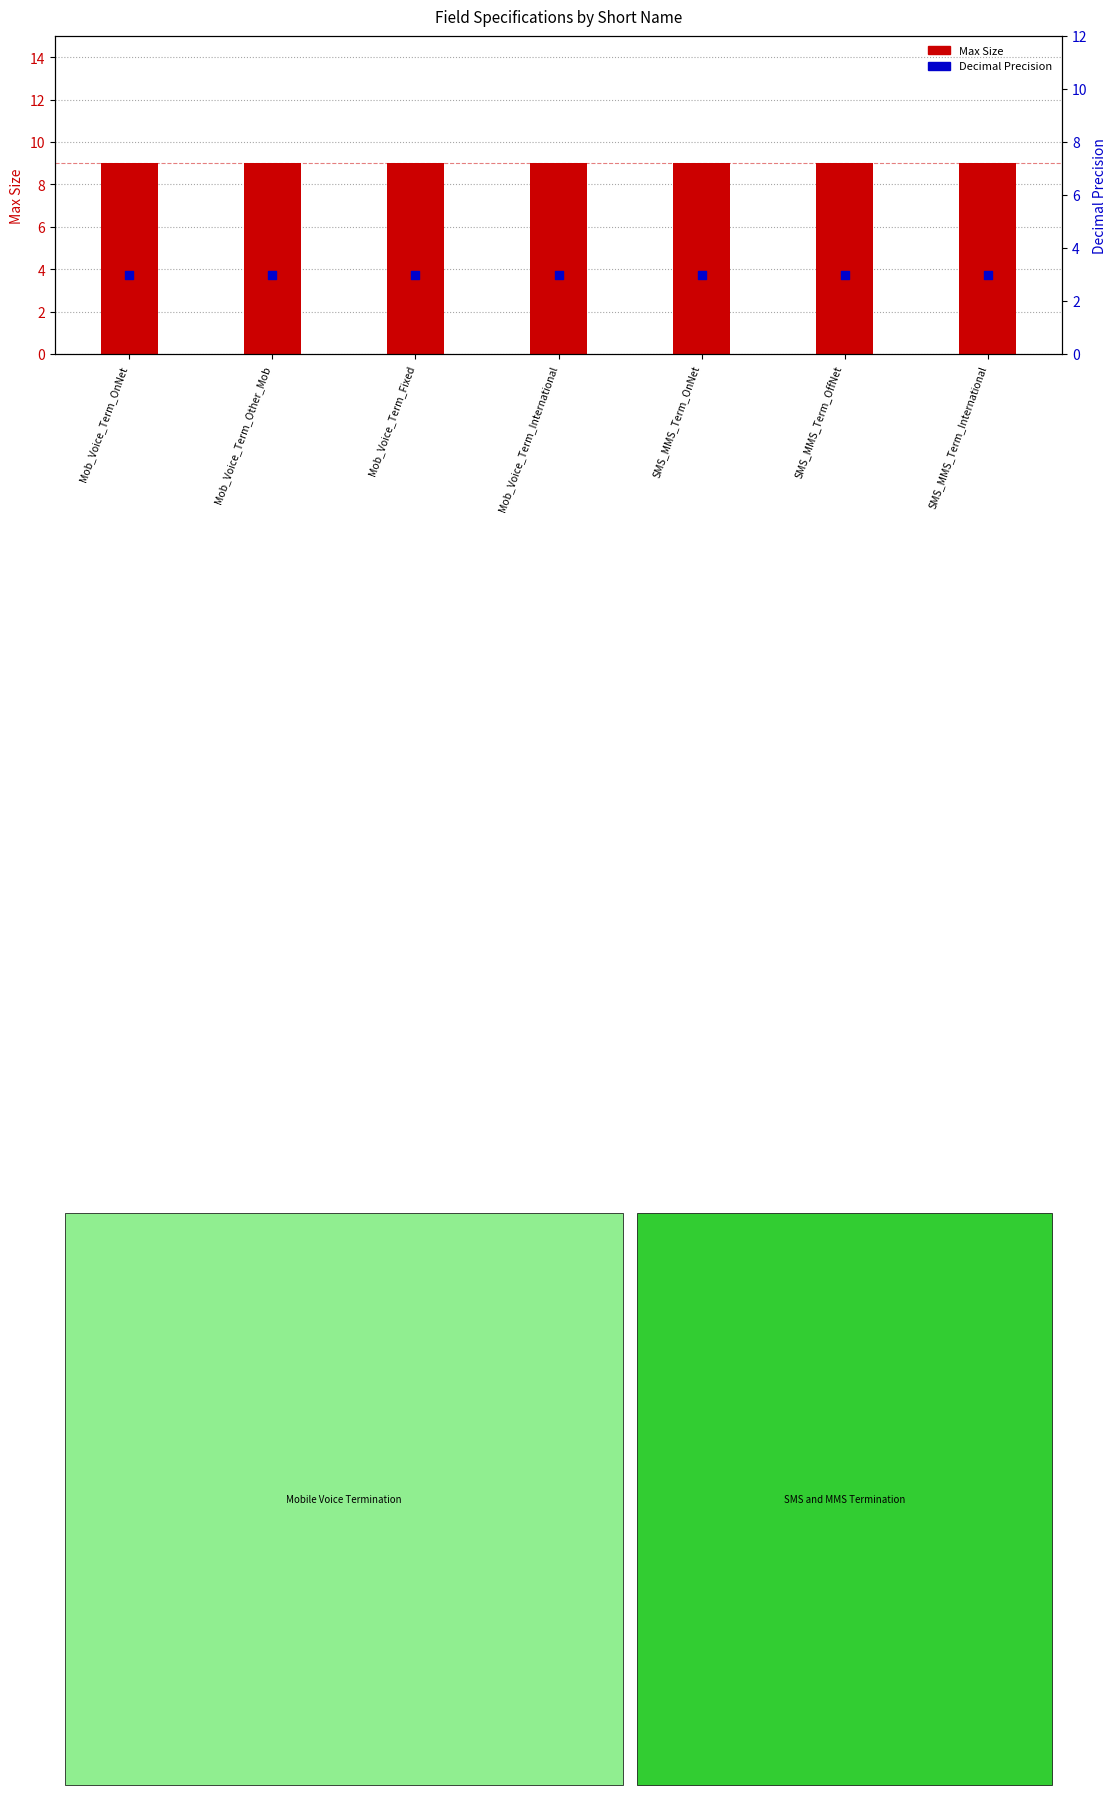

What is the total value across all series at Mob_Voice_Term_International?

12